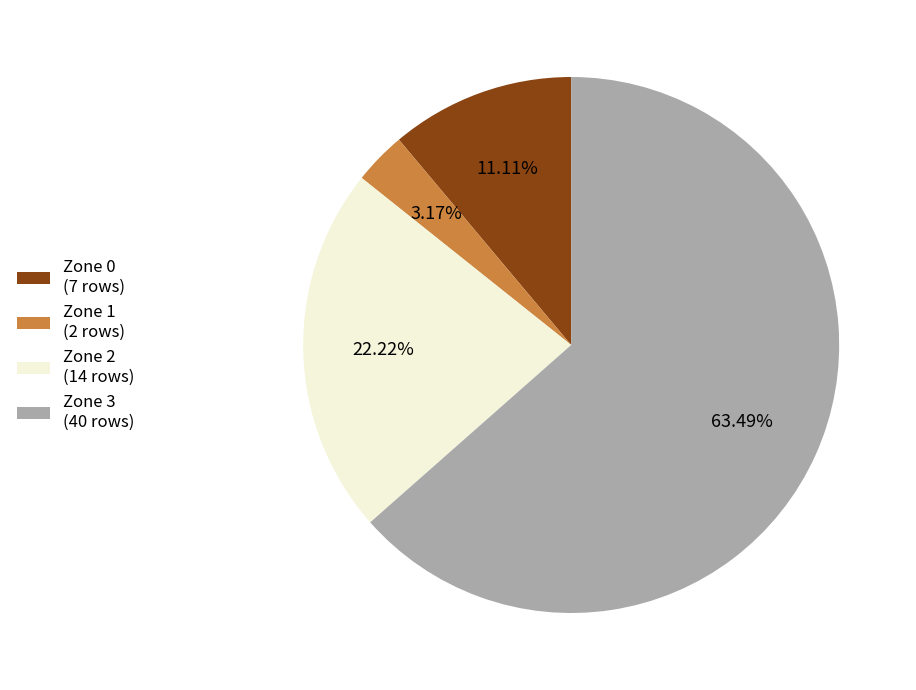

To the nearest percent, what is the difference between the Zone 2 and Zone 3 slice percentages?

41%